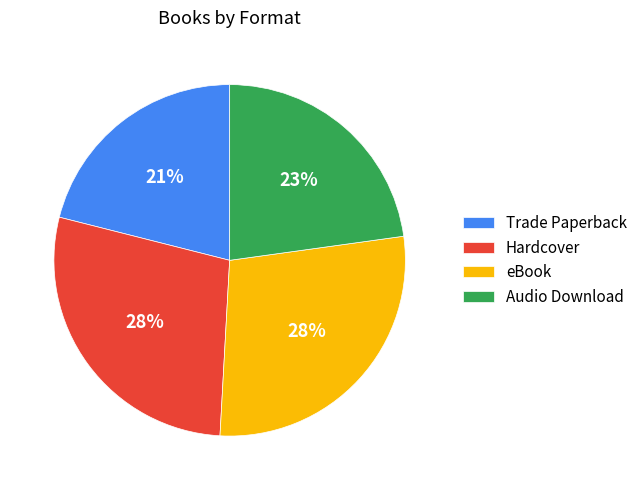

To the nearest percent, what percentage of the pie is Hardcover?

28%